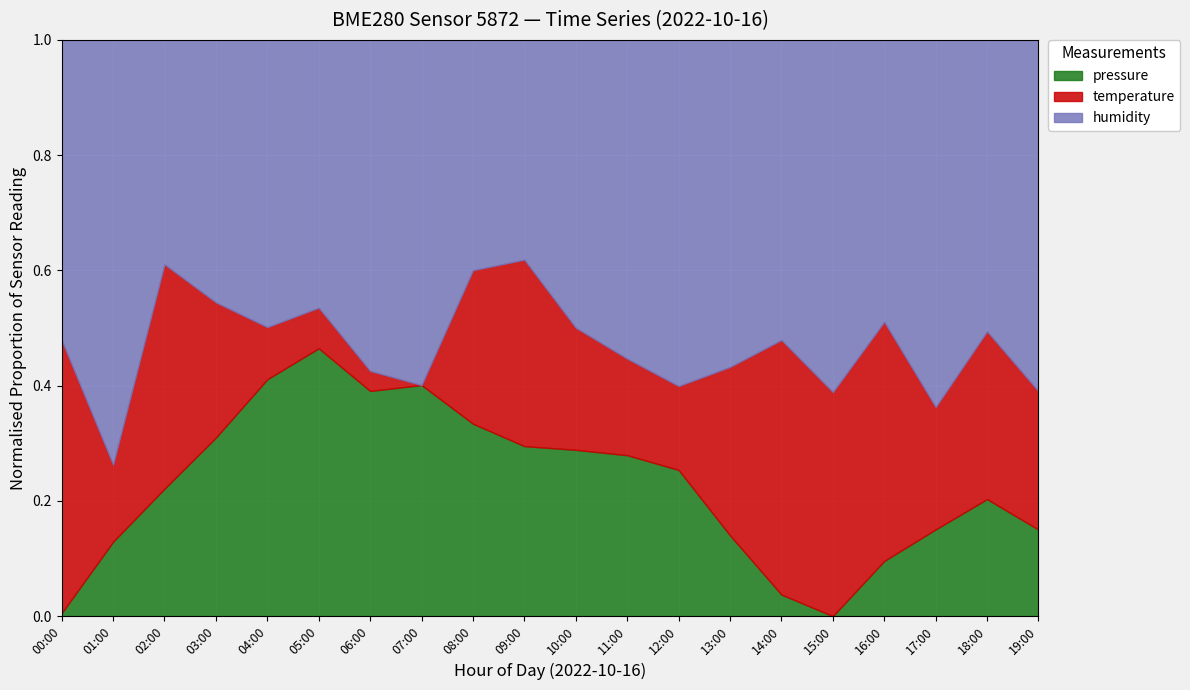

At which label does pressure reach its peak?

05:00